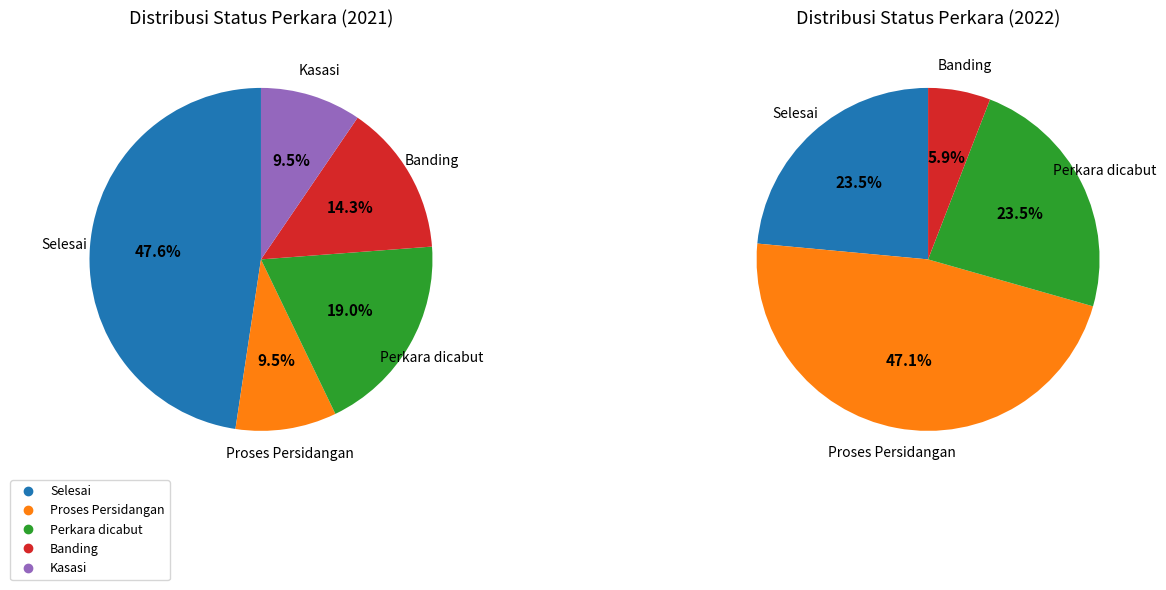

Do Selesai and Kasasi together represent more than half of the pie?

Yes